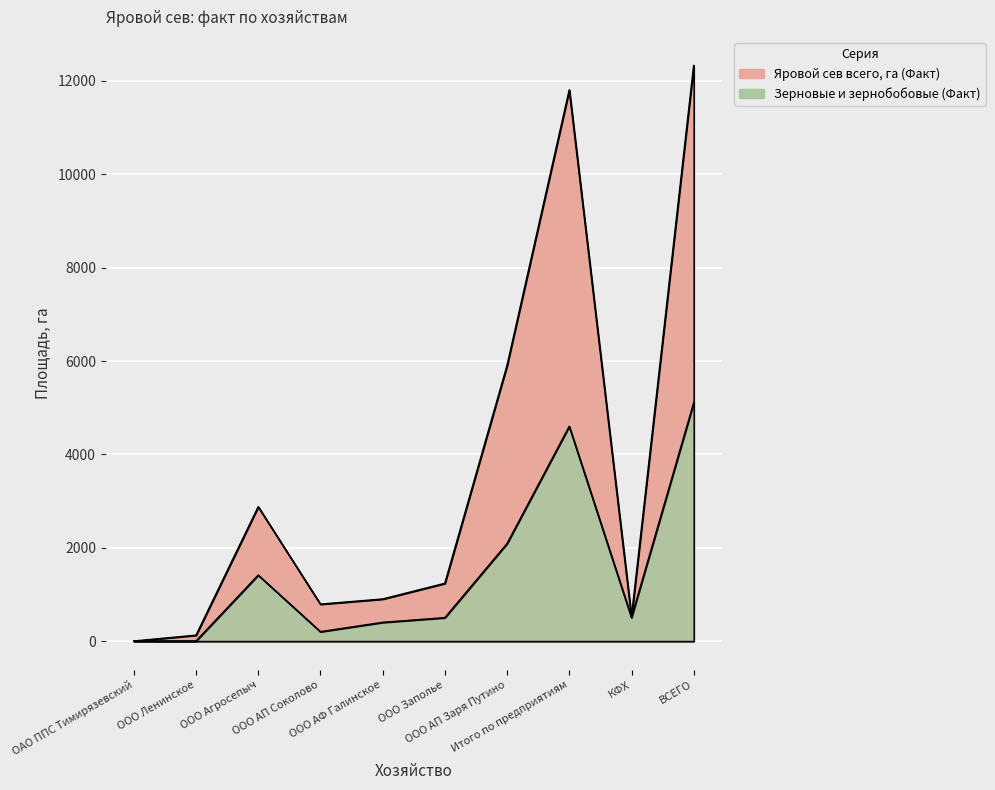

Is the value of Яровой сев всего, га (Факт) at ООО Агросепыч greater than the value of Зерновые и зернобобовые всего, га (Факт) at ООО АП Соколово?

Yes